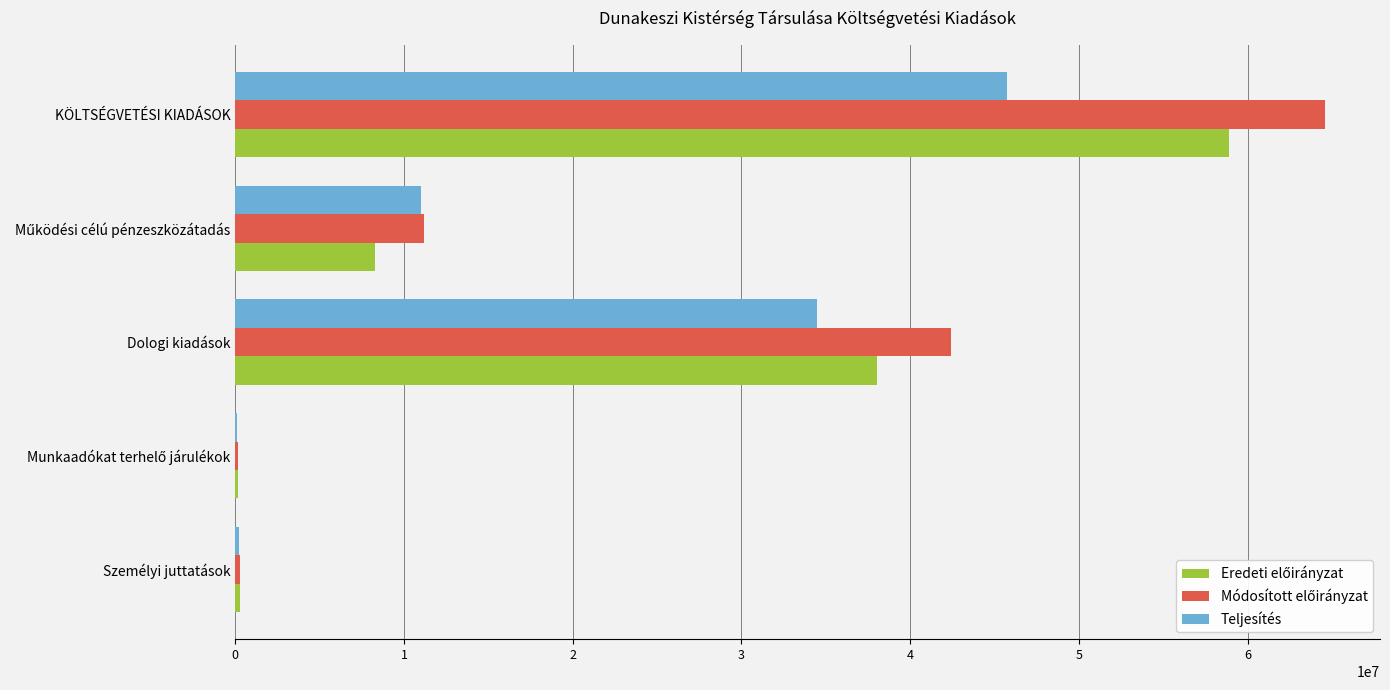

Which category has the highest value across all series?

KÖLTSÉGVETÉSI KIADÁSOK